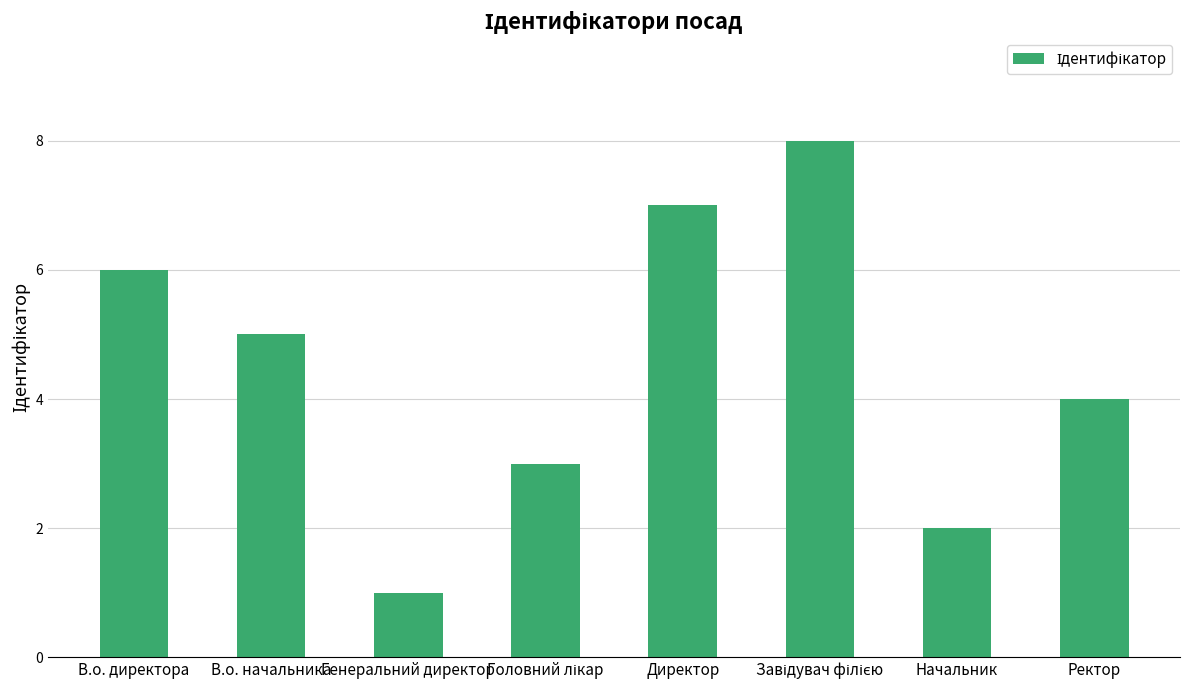

What is the maximum value shown in the chart?

8